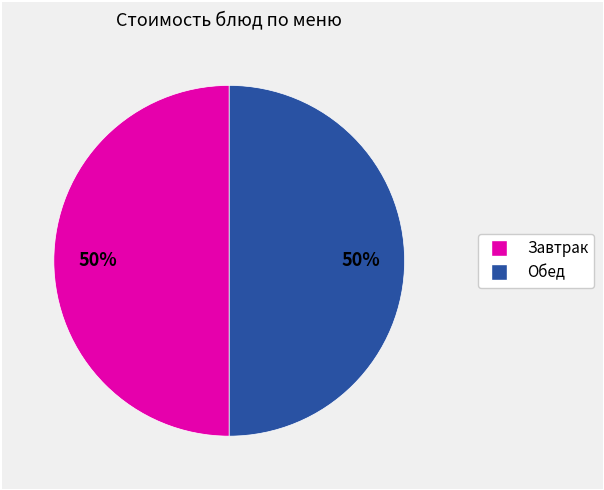

To the nearest percent, what is the average slice percentage?

50%